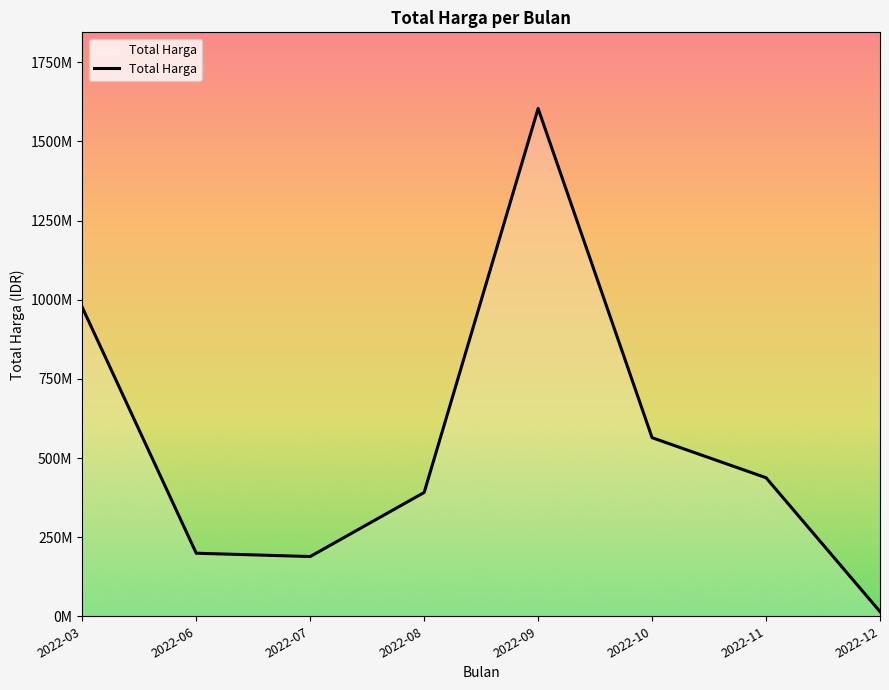

How many interior local peaks (higher than both neighbors) does the data have?

1